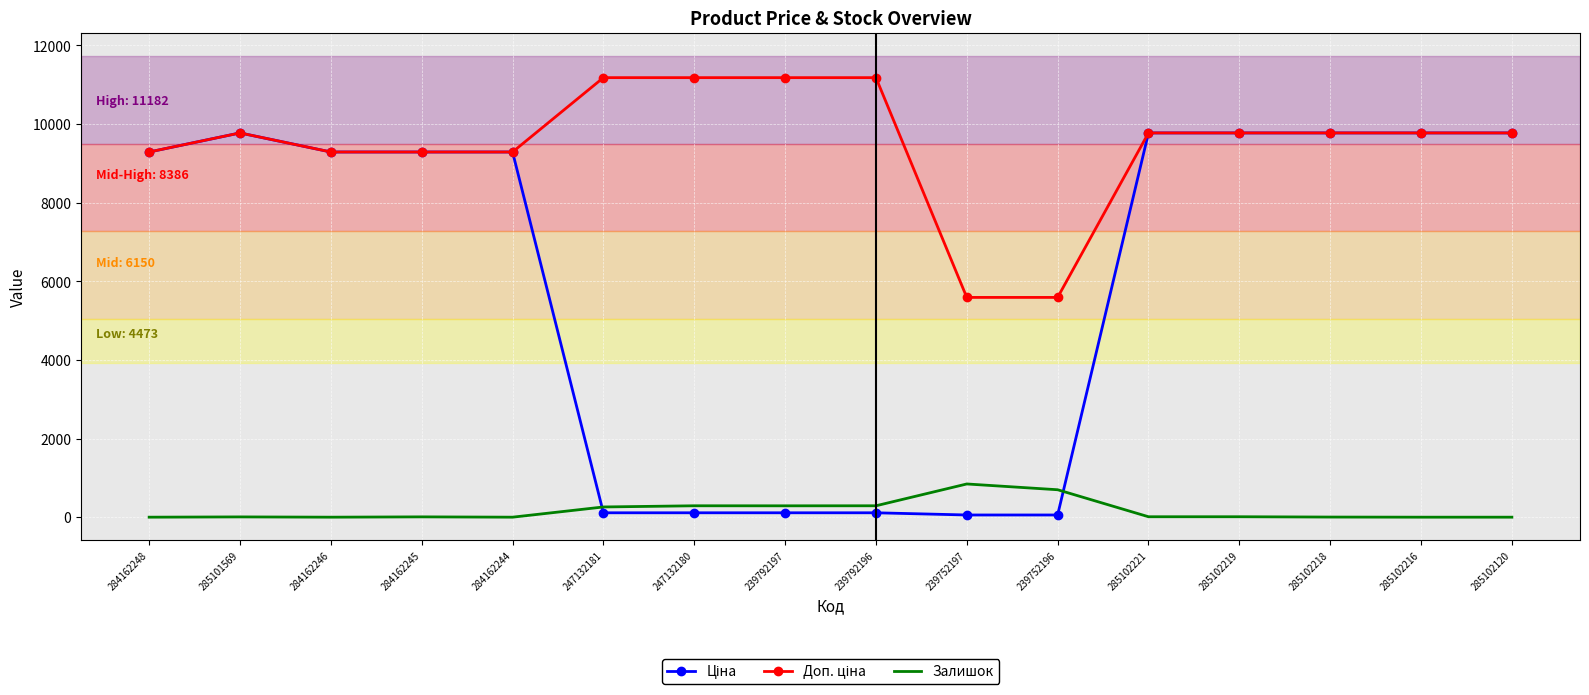

What is the maximum value shown in the chart?

11182.0